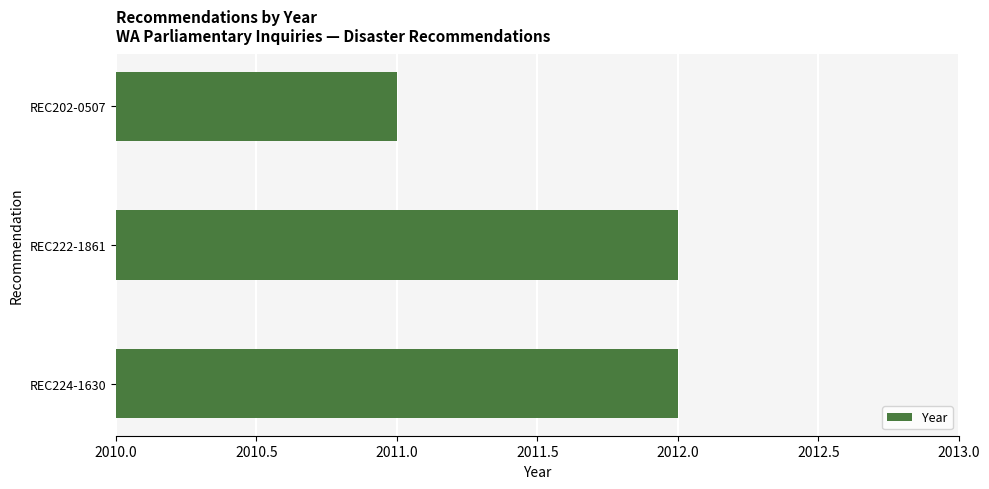

What is the maximum value shown in the chart?

2012